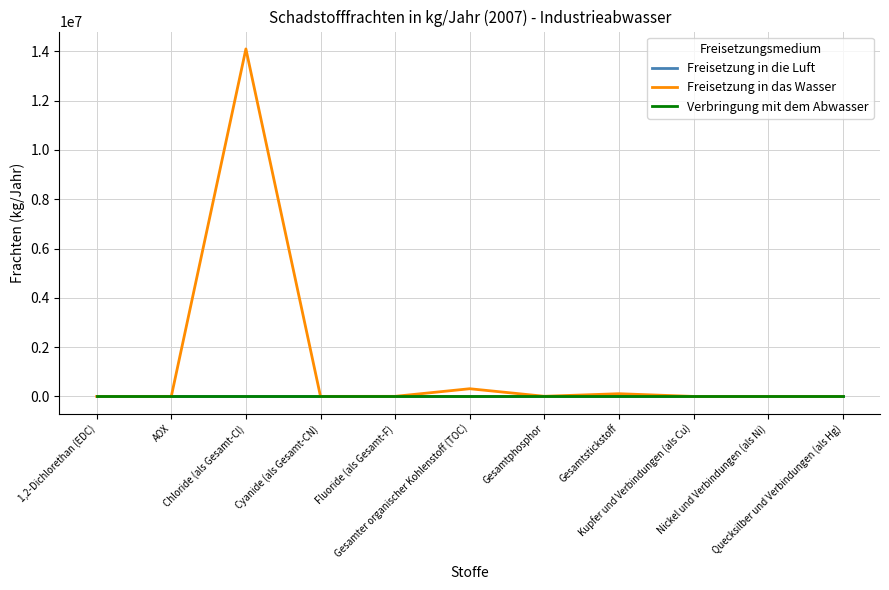

True or false: Verbringung mit dem Abwasser and Freisetzung in das Wasser cross at least once.

False